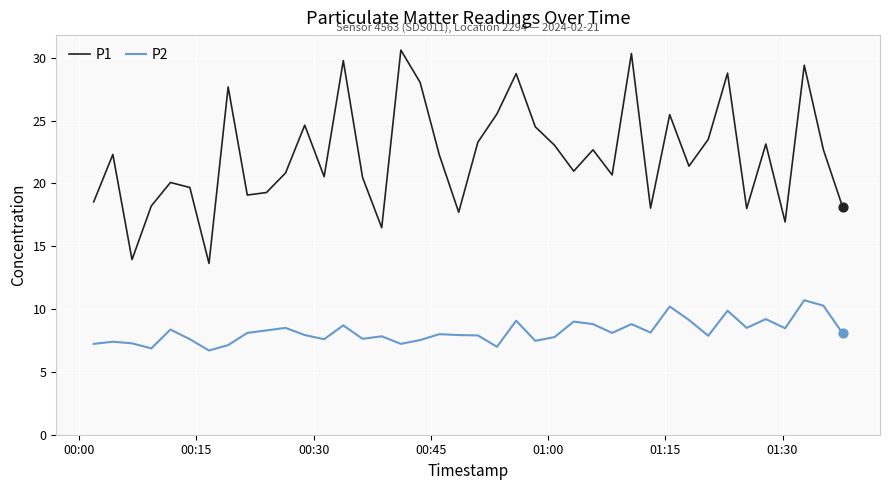

Which series has the widest spread of values?

P1